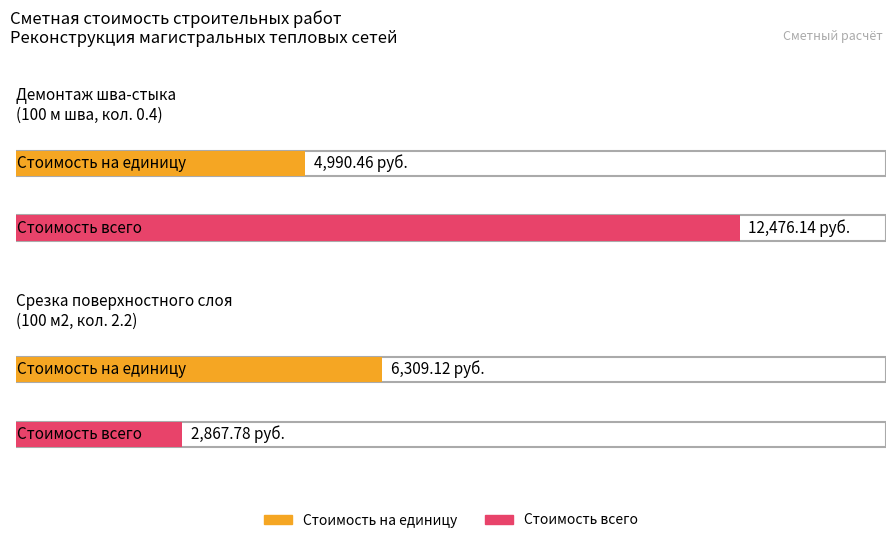

Reading right to left, extract all data points from this chart.

Демонтаж шва-стыка: 12476.1	4990.5
Срезка поверхностного слоя: 2867.8	6309.1